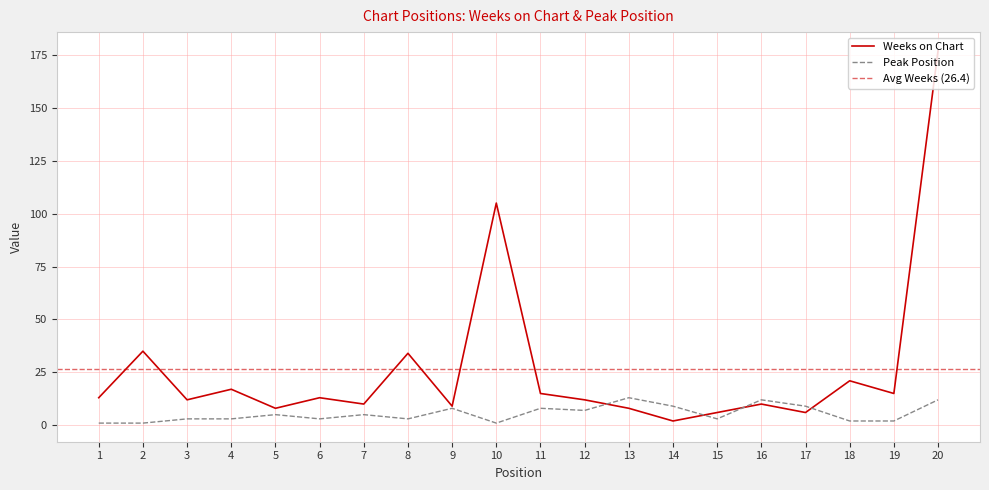

Rank the categories by Weeks on Chart value from lowest to highest.

14, 15, 17, 5, 13, 9, 7, 16, 3, 12, 1, 6, 11, 19, 4, 18, 8, 2, 10, 20